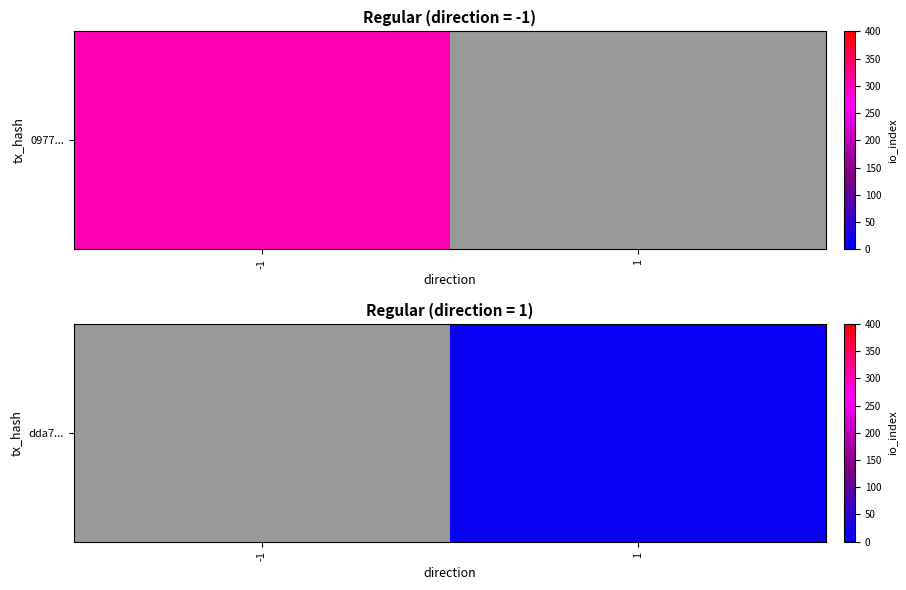

Rank the categories by value from highest to lowest.

-1, 1